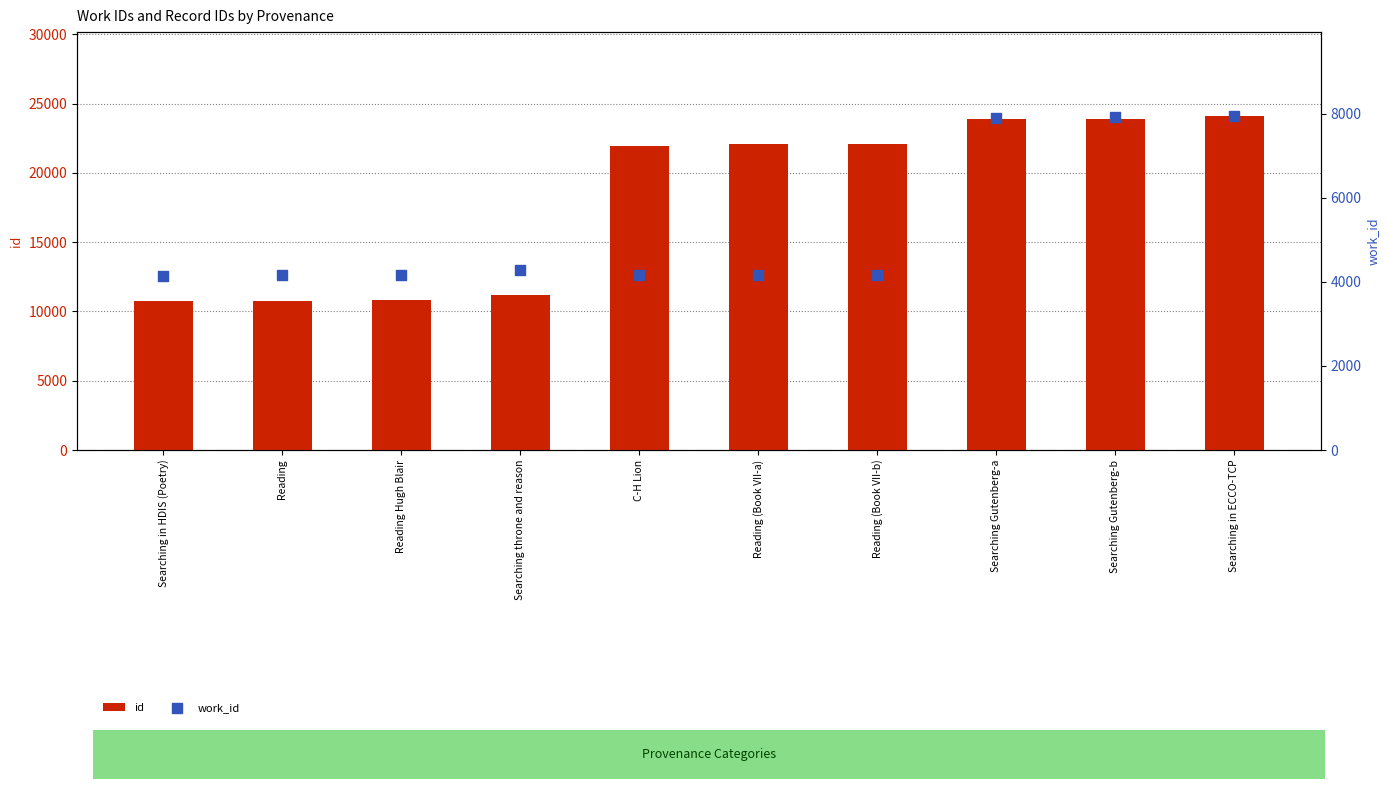

Is the value of work_id at Reading (Book VII-b) greater than the value of id at Reading Hugh Blair?

No